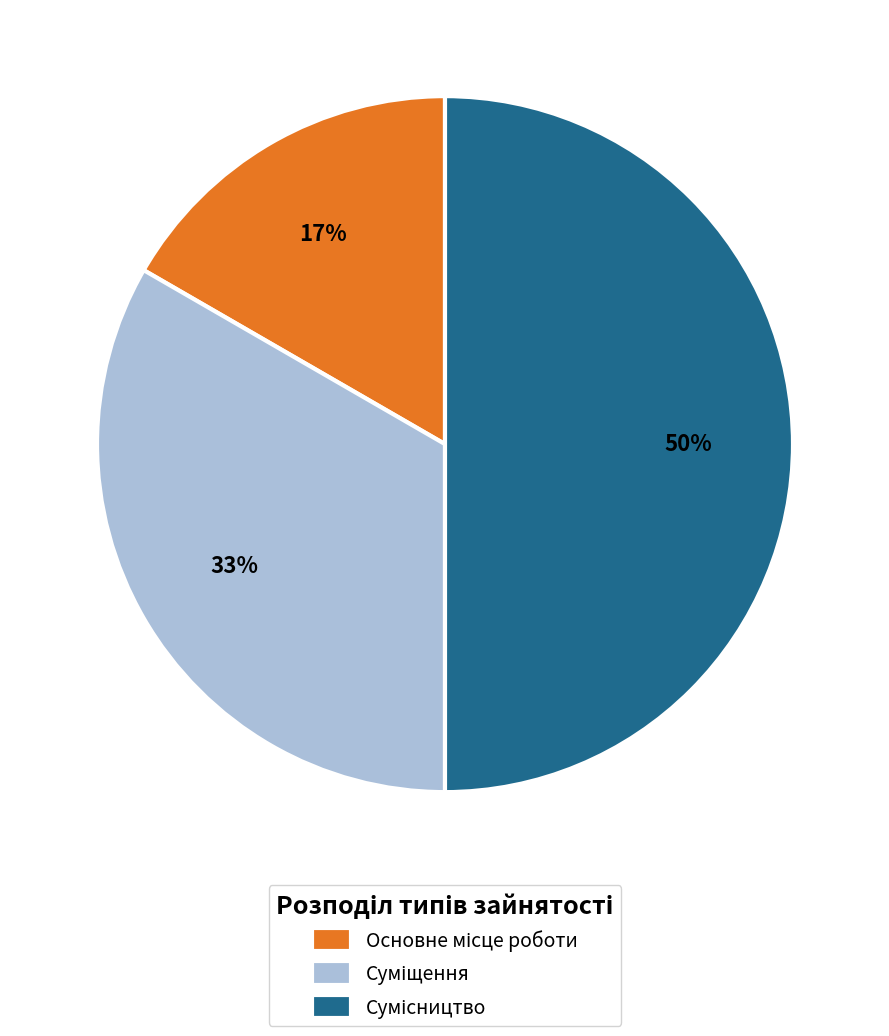

To the nearest percent, what is the difference between the largest and smallest slice percentages?

33%